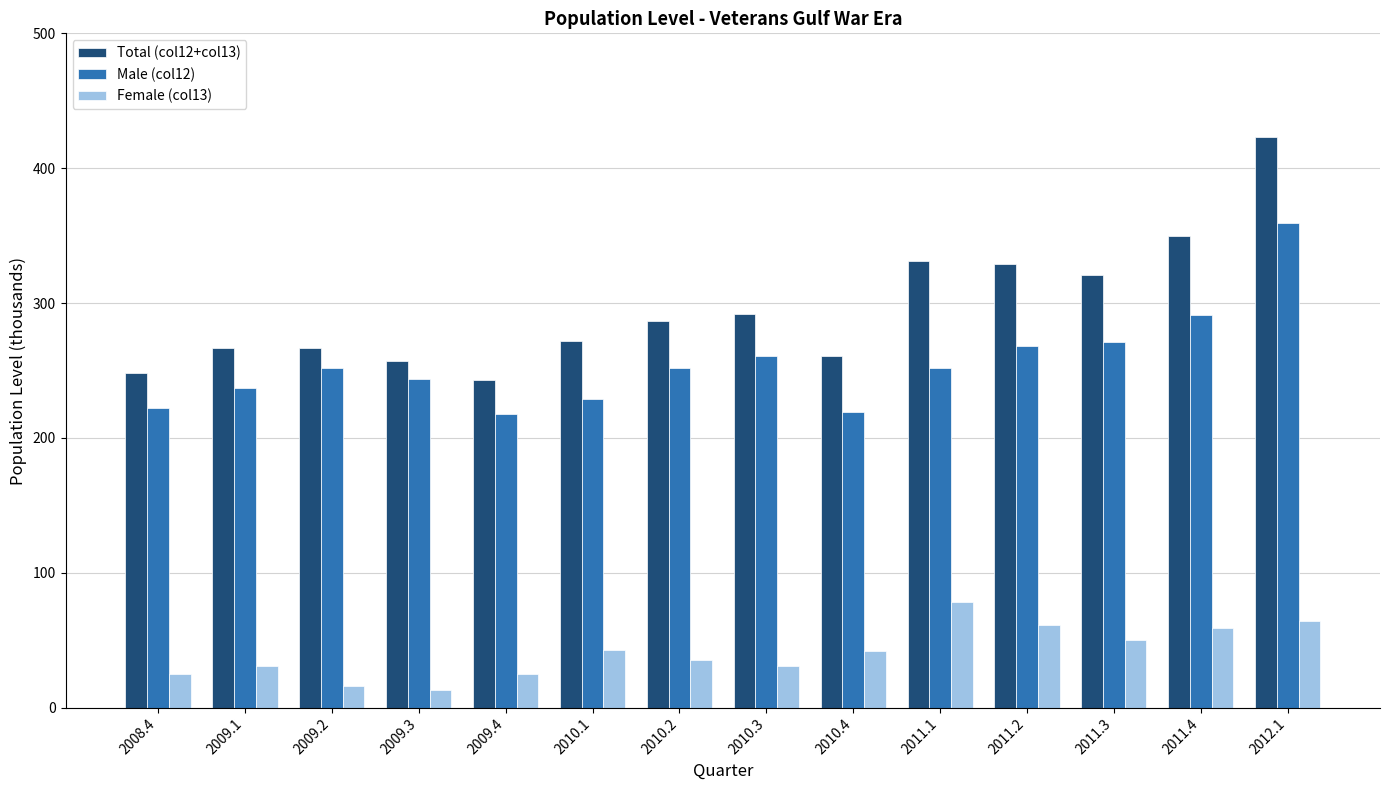

How many series are shown in this chart?

3